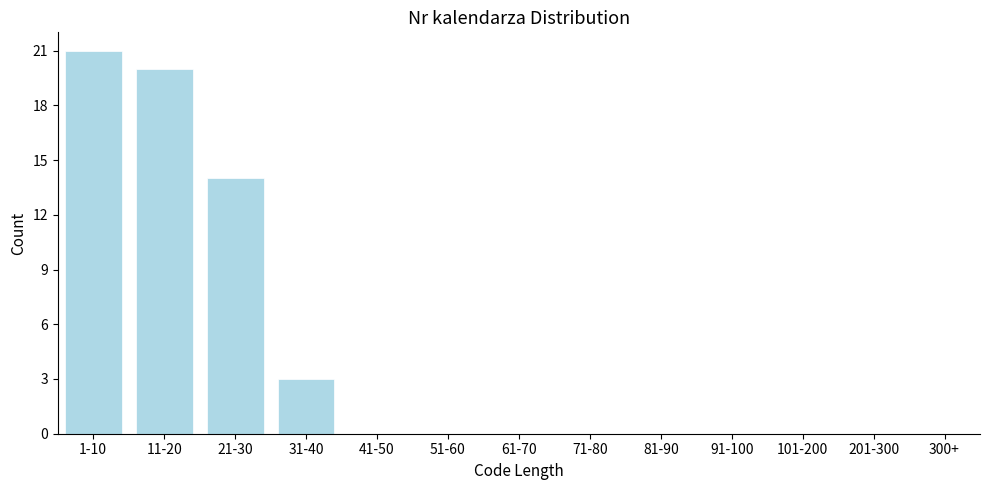

Reading left to right, list all the values displayed in this chart.

1-10=21	11-20=20	21-30=14	31-40=3	41-50=0	51-60=0	61-70=0	71-80=0	81-90=0	91-100=0	101-200=0	201-300=0